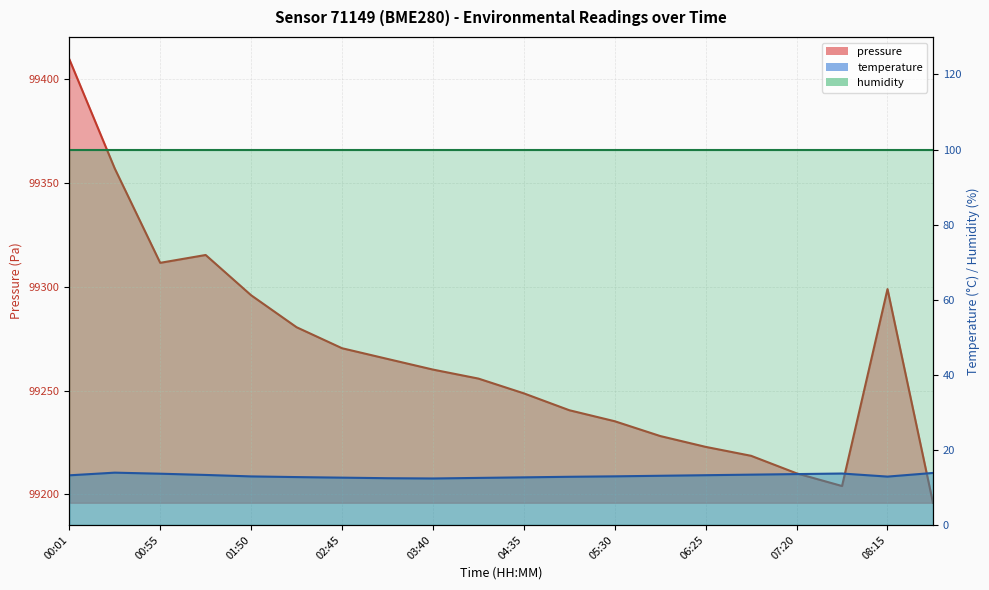

What is the sum of all temperature values?

261.9